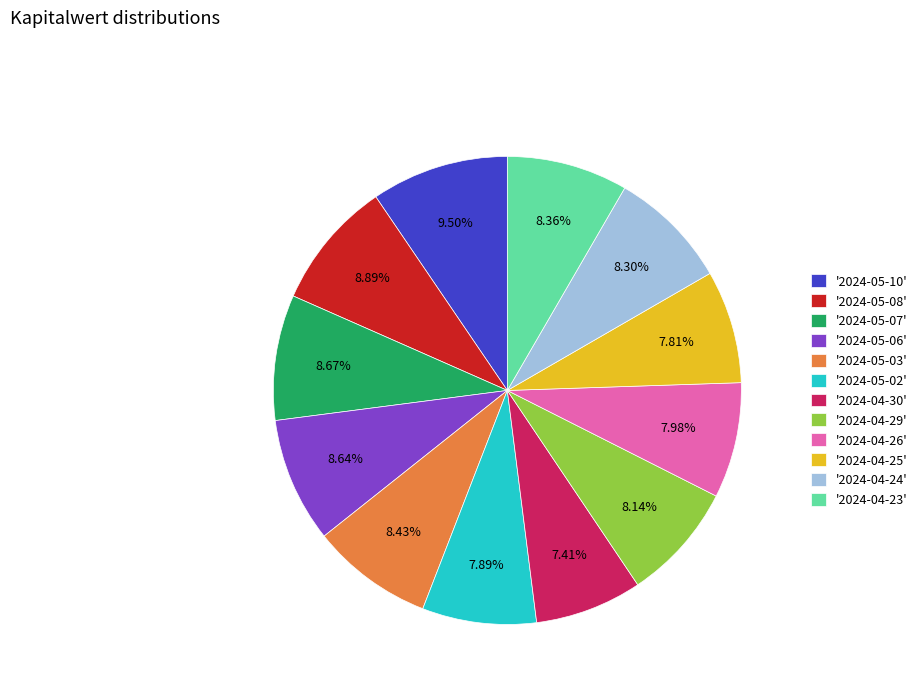

Which slice is the largest?

'2024-05-10'